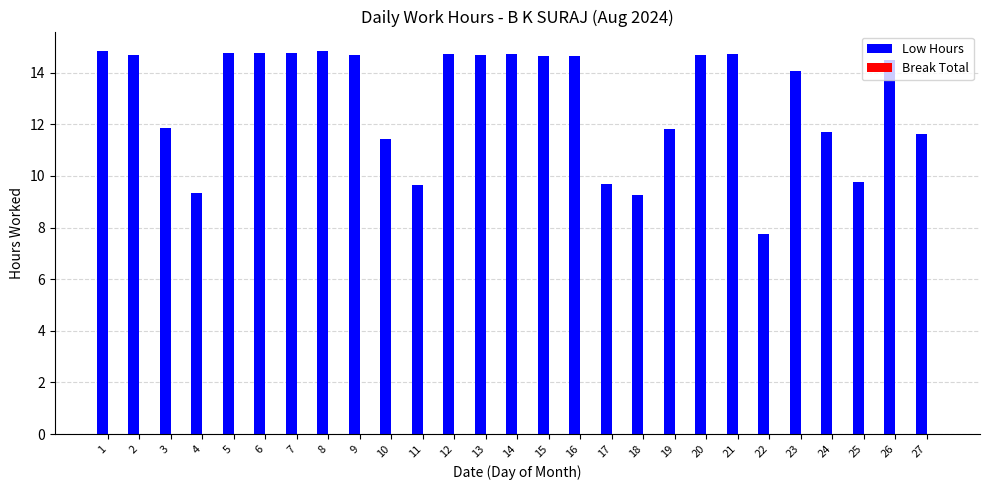

What is the smallest value displayed?

7.7